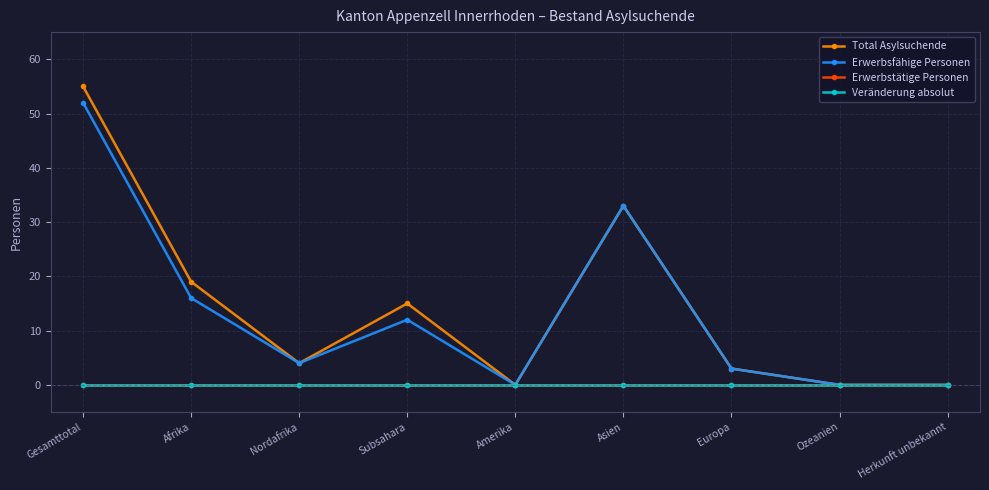

Rank the series by their maximum value, from highest to lowest.

Total Asylsuchende, Erwerbsfähige Personen, Erwerbstätige Personen, Veränderung absolut